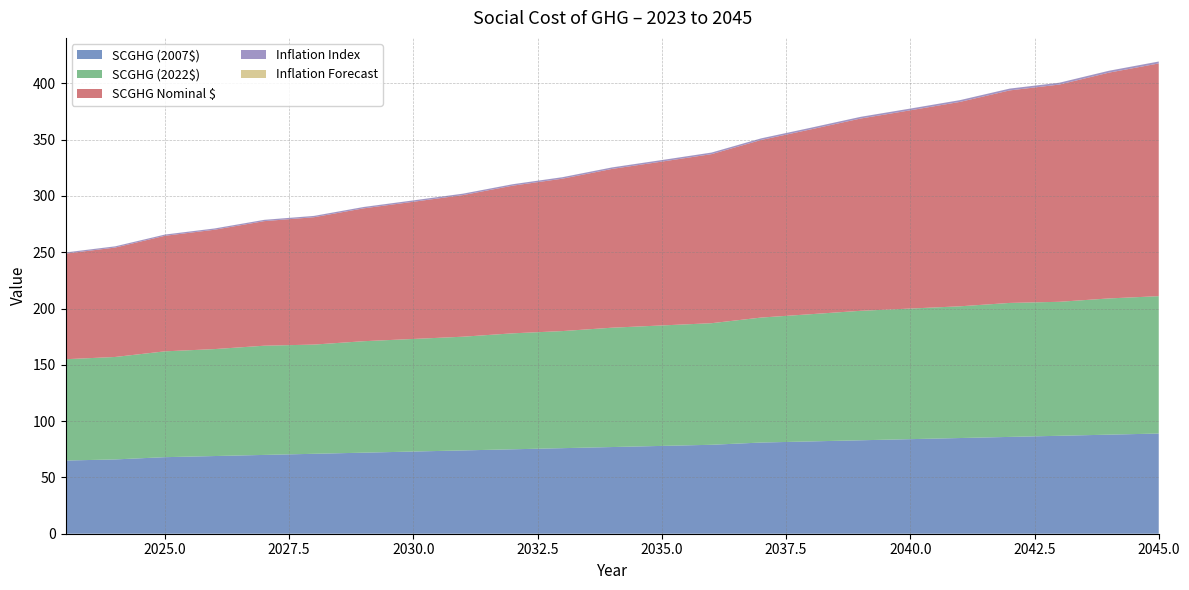

Reading left to right, transcribe all the data shown in this chart.

SCGHG (2007$): 65.0	66.0	68.0	69.0	70.0	71.0	72.0	73.0	74.0	75.0	76.0	77.0	78.0	79.0	81.0	82.0	83.0	84.0	85.0	86.0	87.0	88.0	89.0
SCGHG (2022$): 90.0	91.0	94.0	95.0	97.0	97.0	99.0	100.0	101.0	103.0	104.0	106.0	107.0	108.0	111.0	113.0	115.0	116.0	117.0	119.0	119.0	121.0	122.0
SCGHG Nominal $: 93.8	97.2	102.6	106.0	110.7	113.1	118.0	121.9	125.8	131.2	135.4	141.0	145.5	150.2	157.8	164.2	170.8	176.1	181.6	188.8	193.0	200.6	206.7
Inflation Index: 1.0	1.1	1.1	1.1	1.1	1.2	1.2	1.2	1.2	1.3	1.3	1.3	1.4	1.4	1.4	1.5	1.5	1.5	1.6	1.6	1.6	1.7	1.7
Inflation Forecast: 0.0	0.0	0.0	0.0	0.0	0.0	0.0	0.0	0.0	0.0	0.0	0.0	0.0	0.0	0.0	0.0	0.0	0.0	0.0	0.0	0.0	0.0	0.0